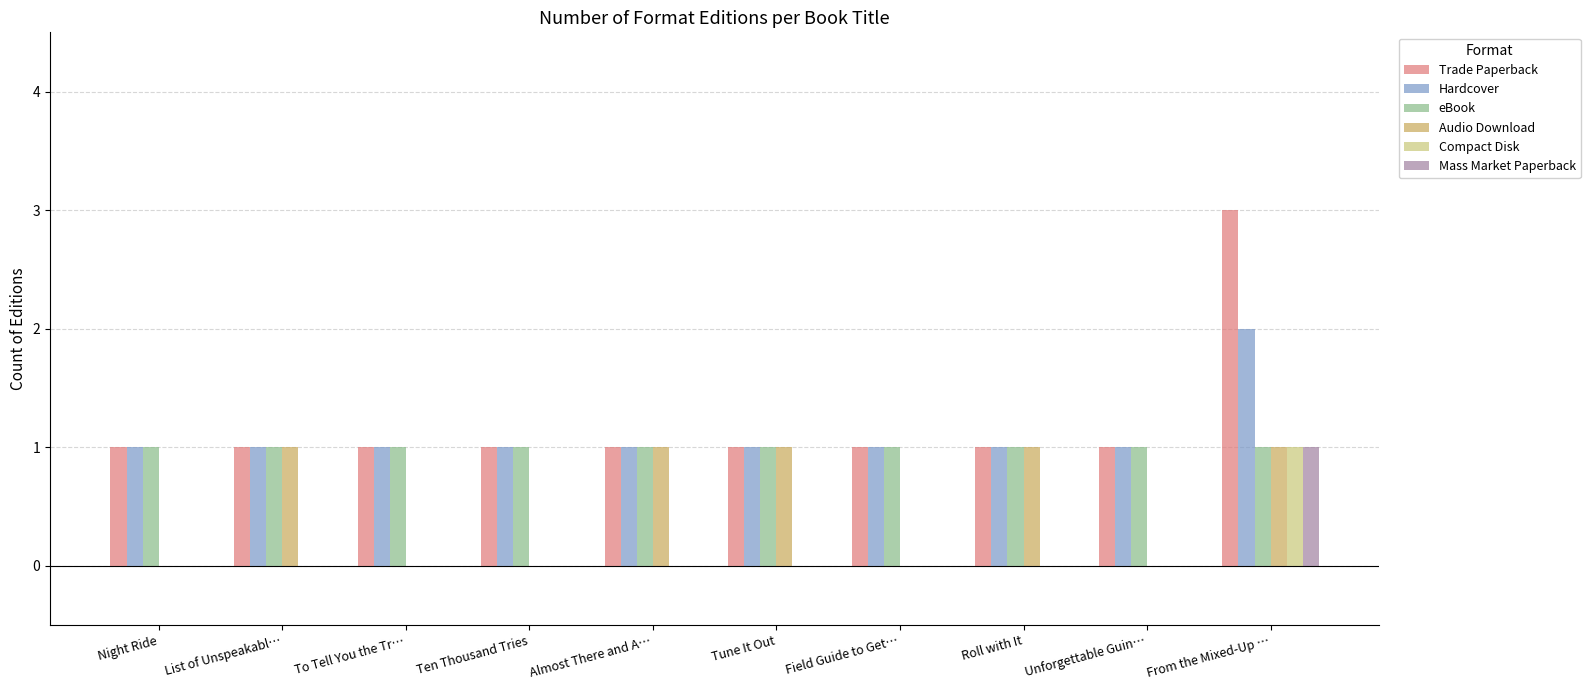

How many groups of bars are there?

10